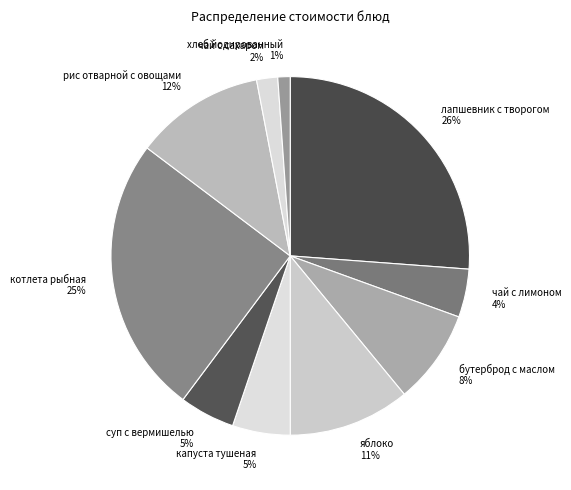

Combined, do лапшевник с творогом and яблоко account for over 50%?

No